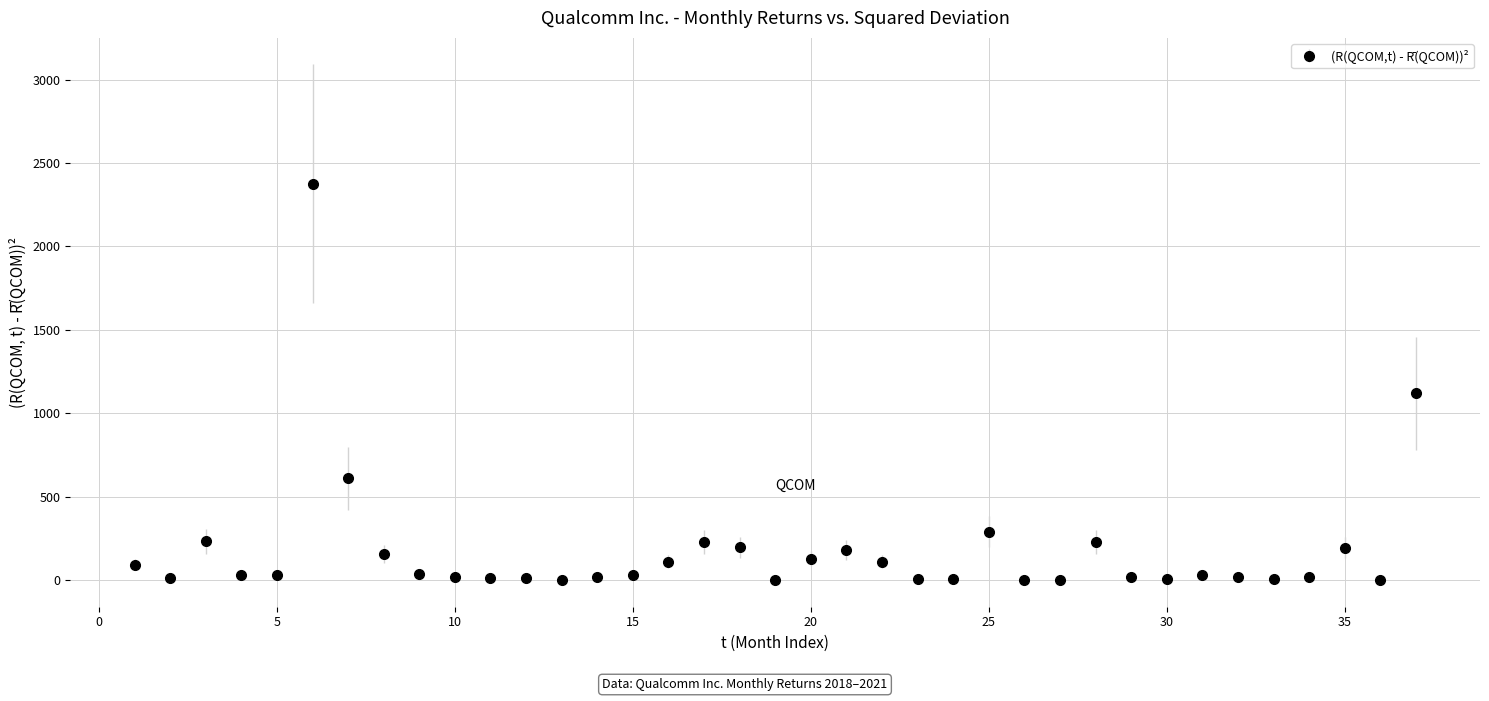

What is the difference between the maximum and second lowest values?

2377.0